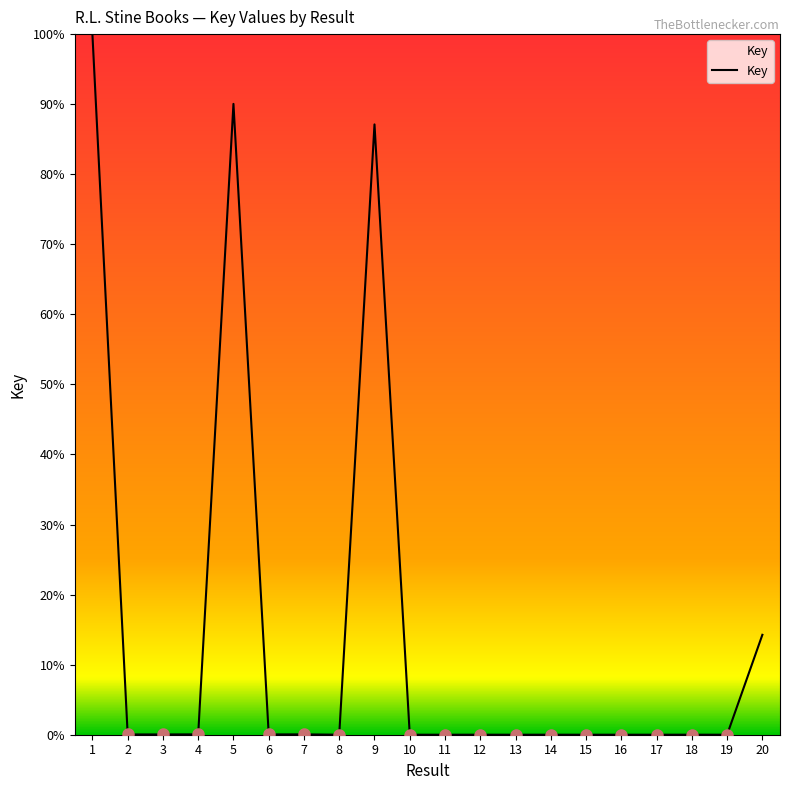

True or false: the data shows 0.0 at 18.

True